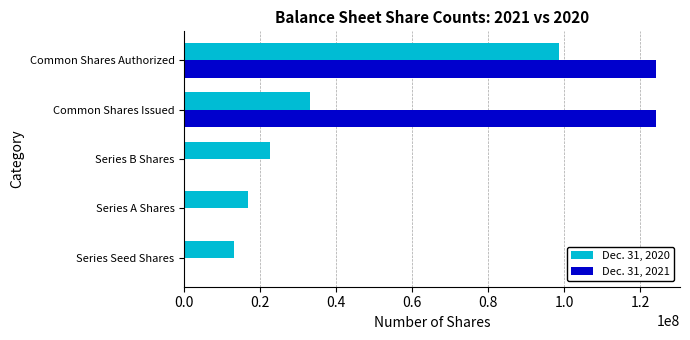

Between Series B Shares and Common Shares Issued, which series saw the biggest shift?

Dec. 31, 2021